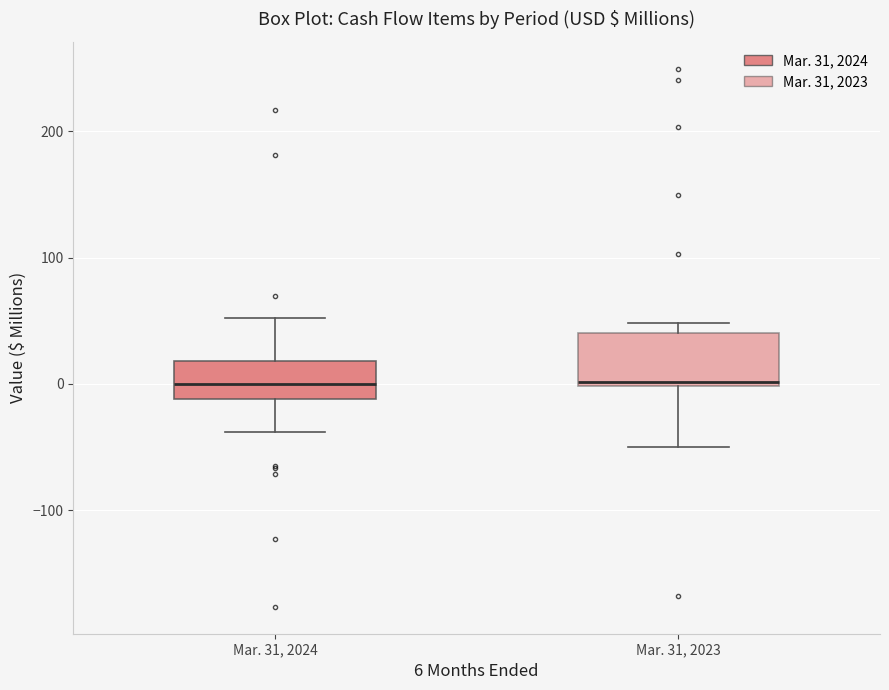

Reading left to right, transcribe this box plot: for each box, give where its median line is, the range the box spans, and where its two whiskers end, as read against the y-axis. The values are not printed on the chart, so give them approximately, as read against the axis.

Mar. 31, 2024: median 0, box -10 to 20, whiskers -40 to 50
Mar. 31, 2023: median 0 (just above the box's lower edge), box 0 to 40, whiskers -50 to 50